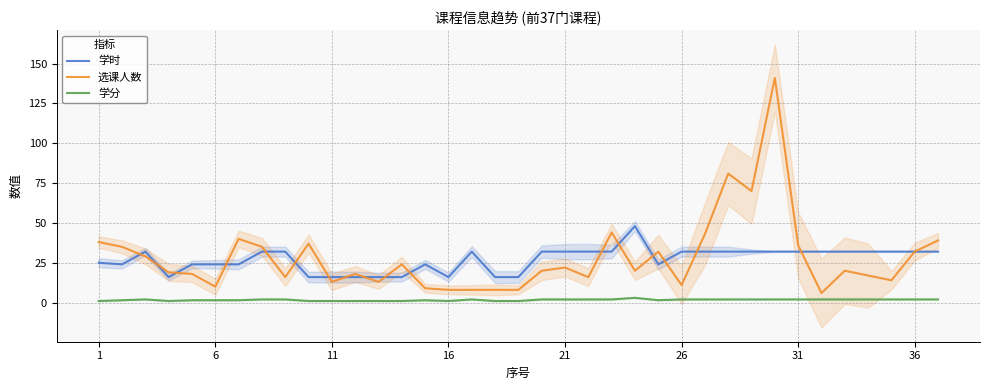

Rank the series at 13 from highest to lowest value.

选课人数, 学时, 学分